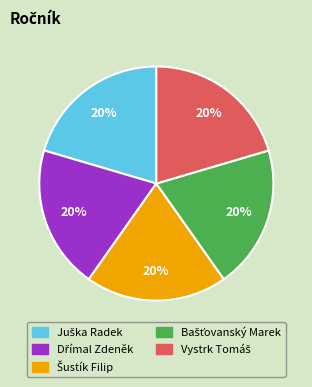

Is there any slice that represents more than half of the pie?

No